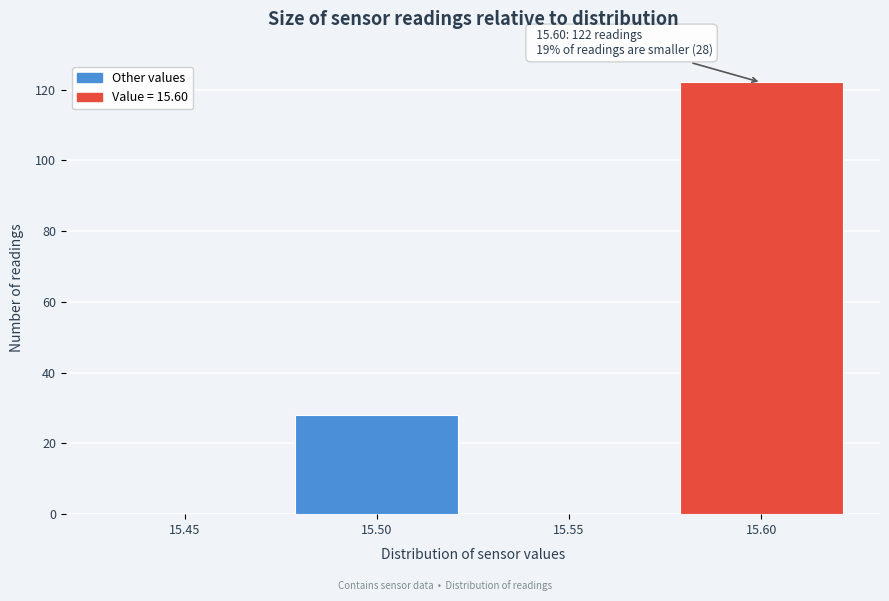

Reading right to left, extract all data points from this chart.

15.60=122	15.55=0	15.50=28	15.45=0